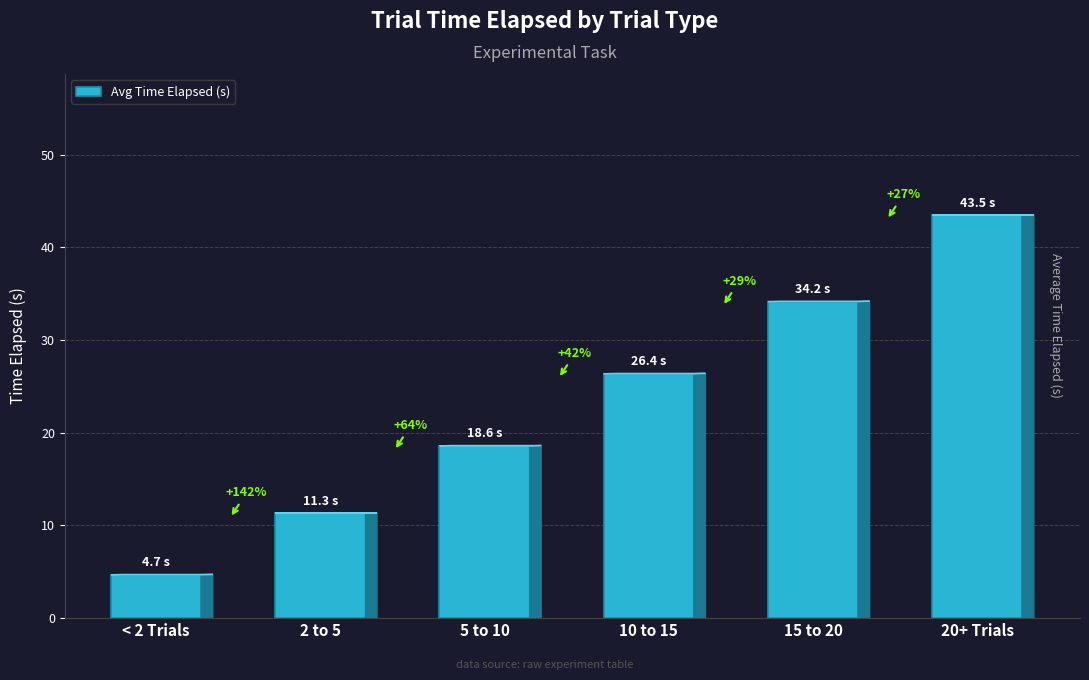

List the labels in order of value, largest first.

20+ Trials, 15 to 20, 10 to 15, 5 to 10, 2 to 5, < 2 Trials